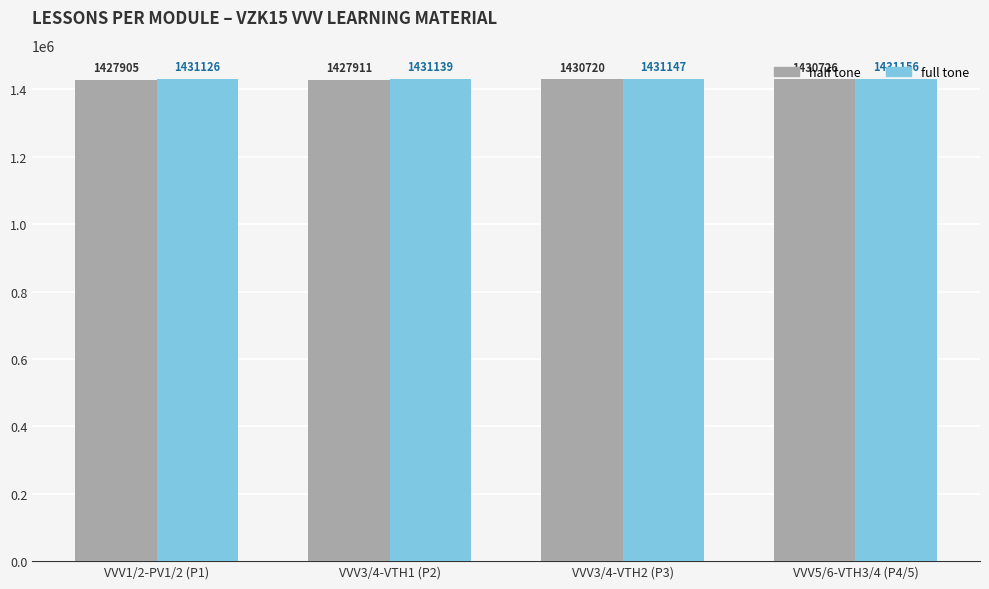

Is the value of half tone at VVV3/4-VTH1 (P2) greater than the value of full tone at VVV3/4-VTH2 (P3)?

No